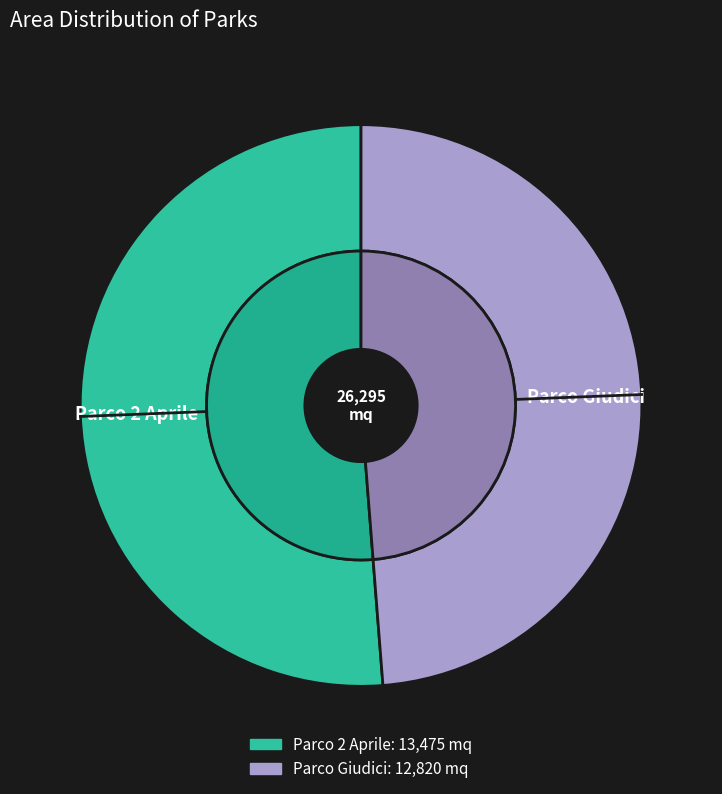

To the nearest percent, what is the combined percentage of Parco Giudici and Parco 2 Aprile?

100%